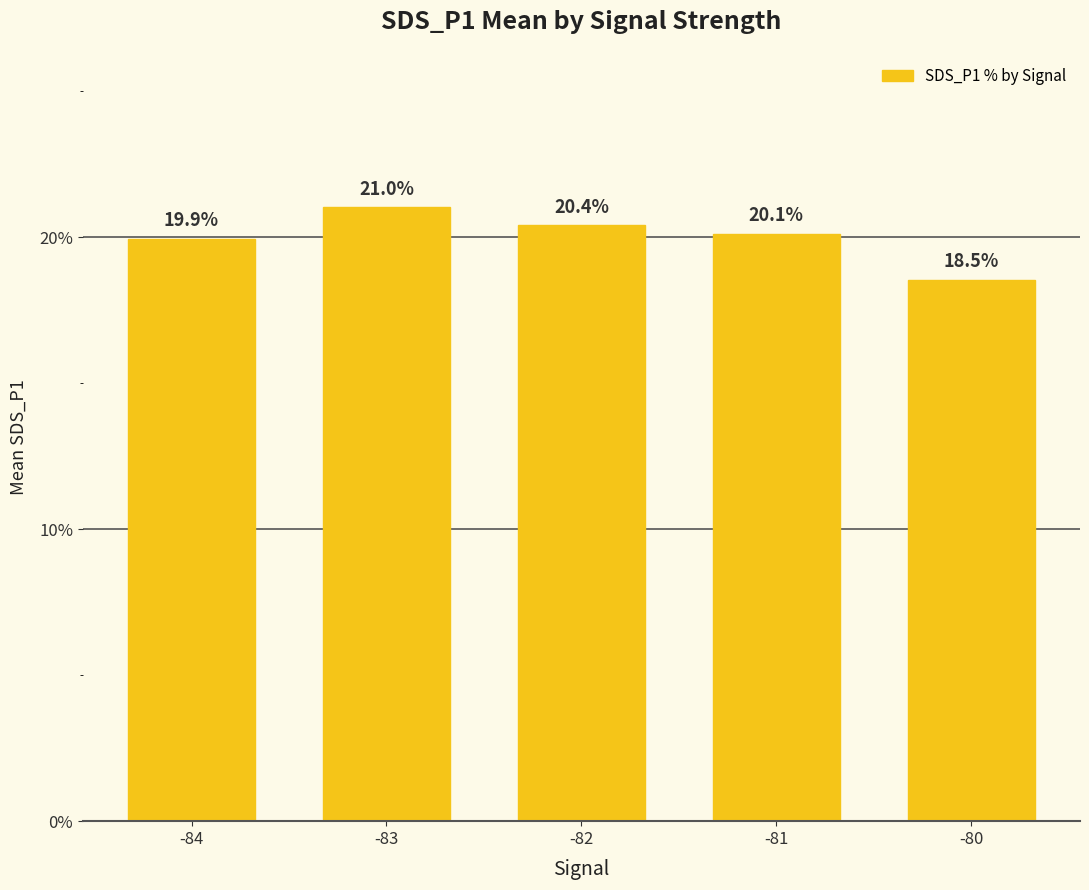

How many values are below 20?

2